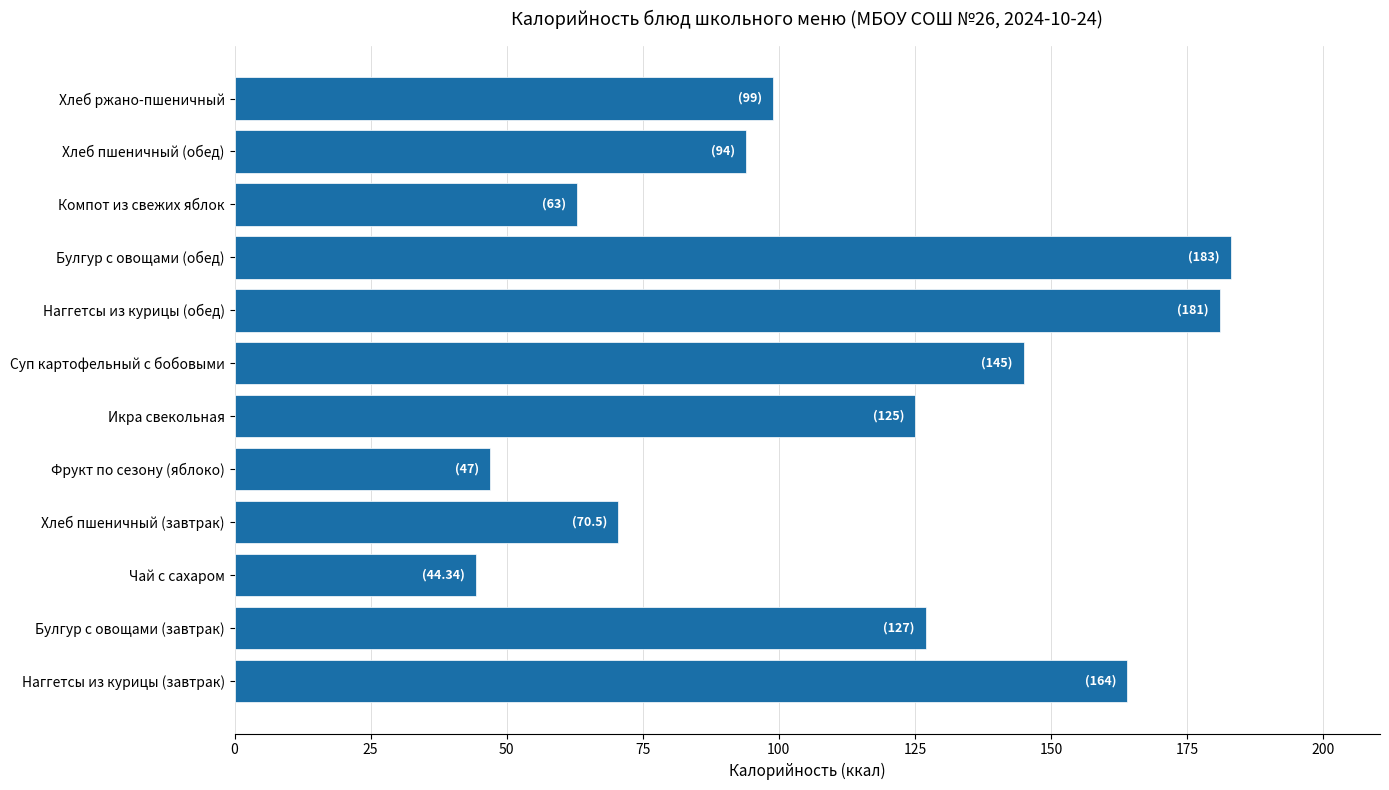

The chart shows a value of 99.0 at Хлеб ржано-пшеничный. True or false?

True